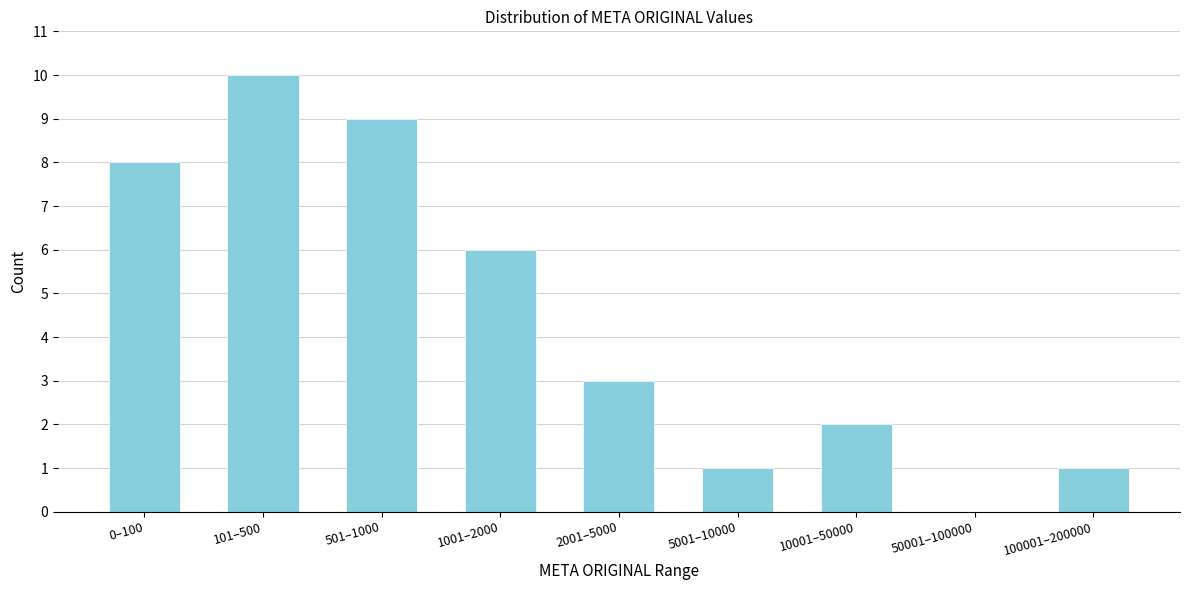

Reading left to right, list all the values displayed in this chart.

0–100=8	101–500=10	501–1000=9	1001–2000=6	2001–5000=3	5001–10000=1	10001–50000=2	50001–100000=0	100001–200000=1